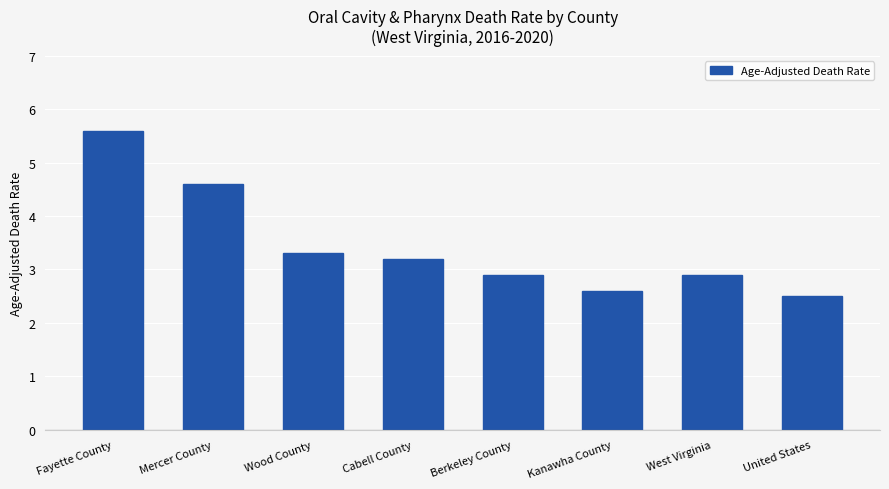

At which category does the chart reach its minimum across all series?

United States